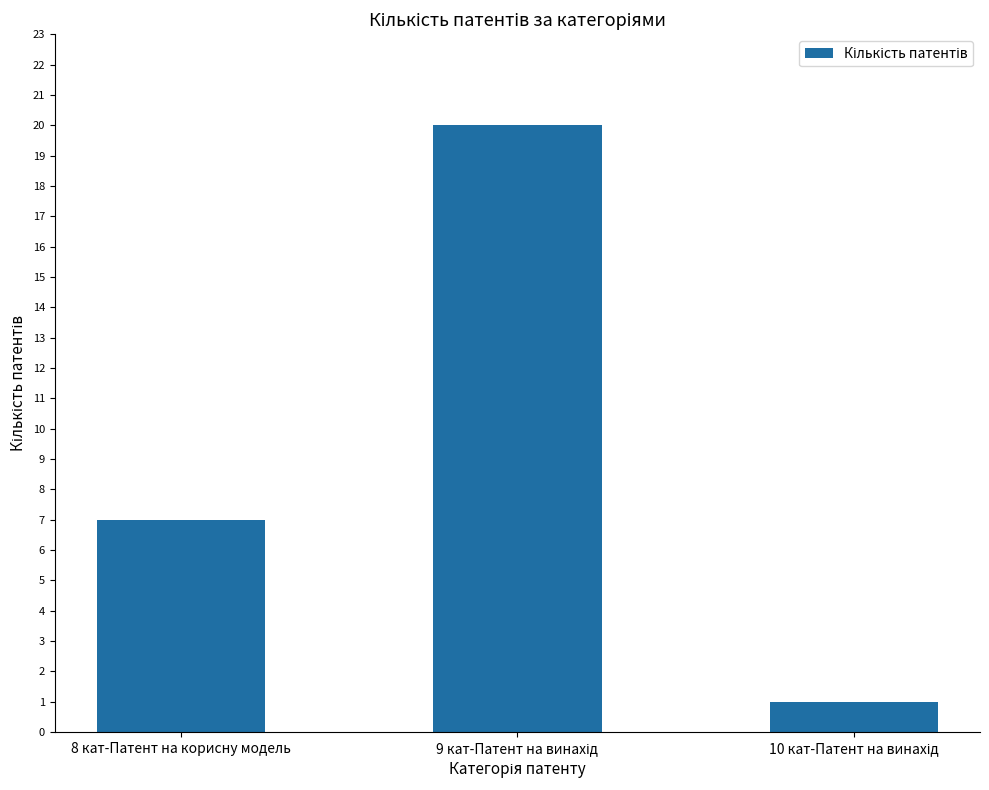

What is the maximum value shown in the chart?

20